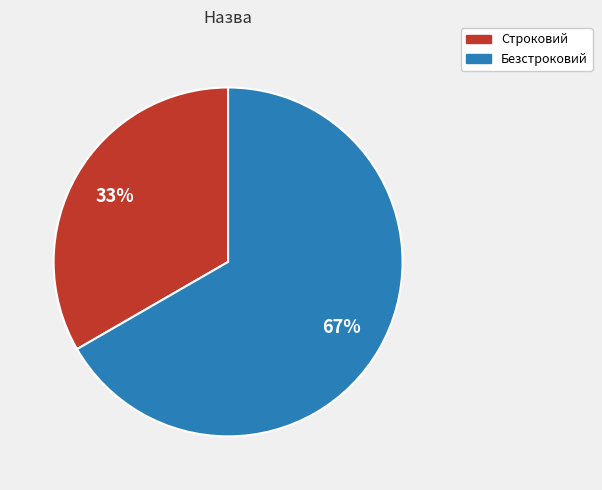

True or false: Безстроковий accounts for 67% of the total.

True